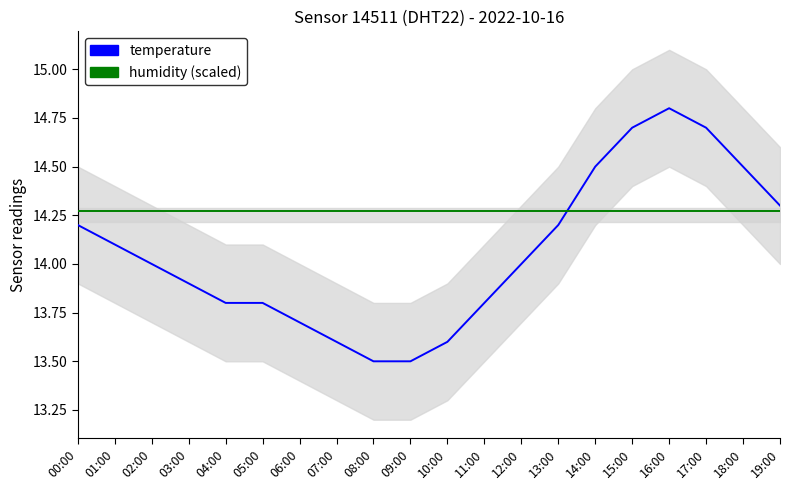

What position from the left is 02:00?

3